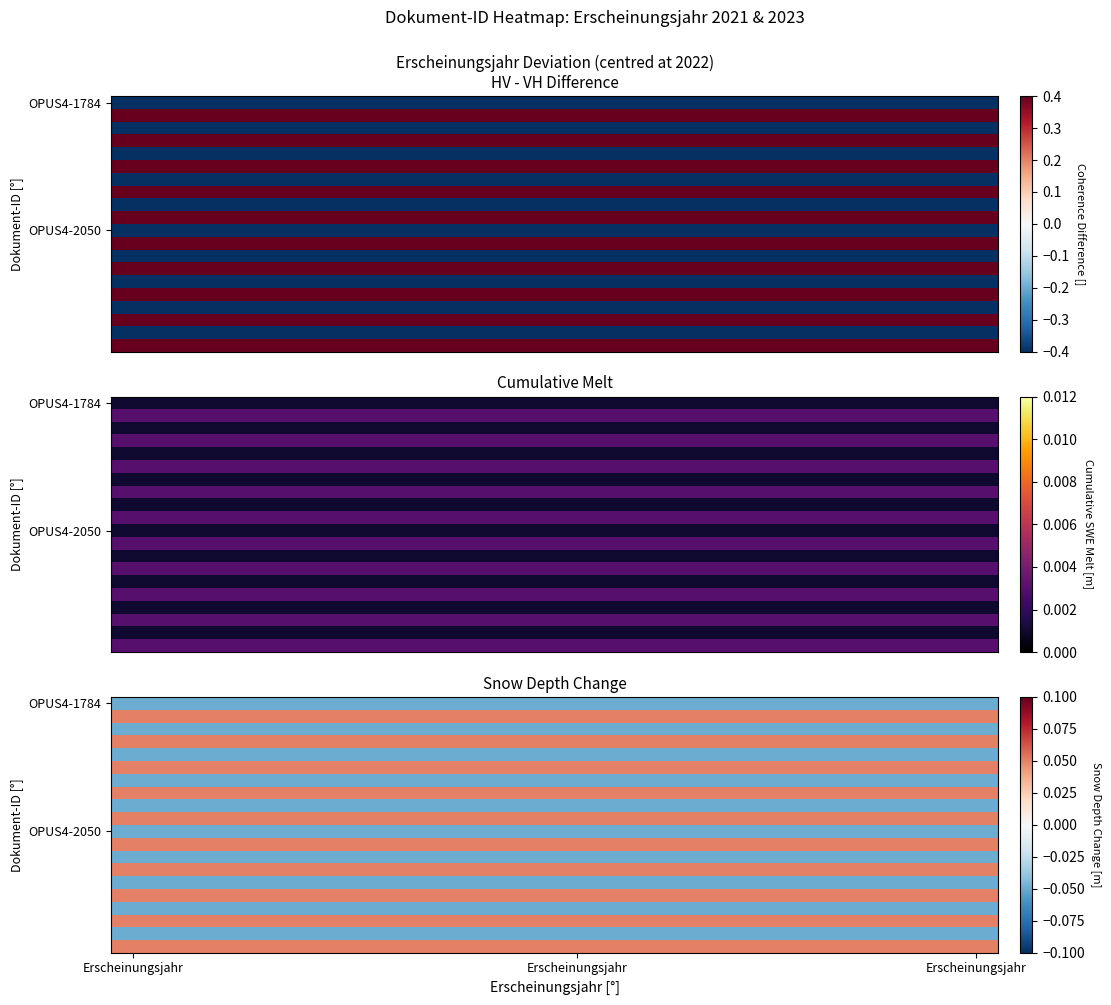

How many series are shown in this chart?

20